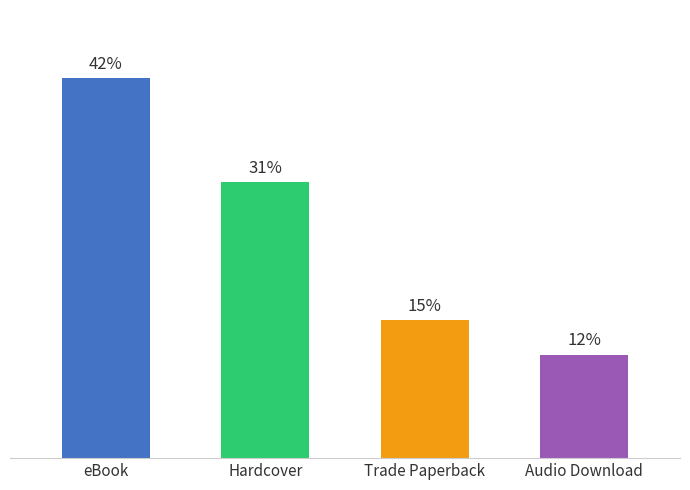

Are the bars horizontal?

No